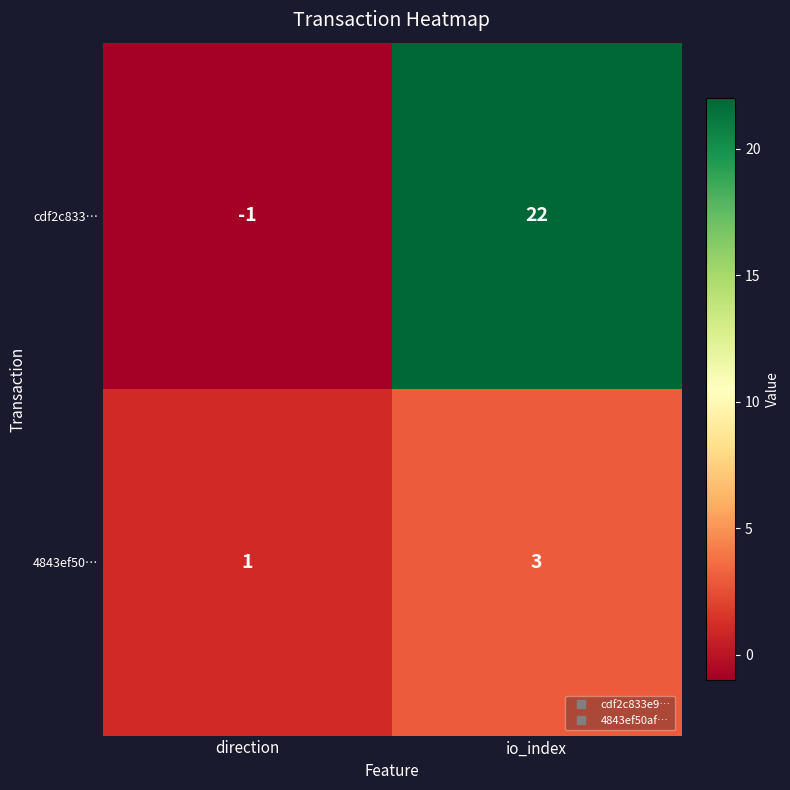

What is the maximum value shown in the chart?

22